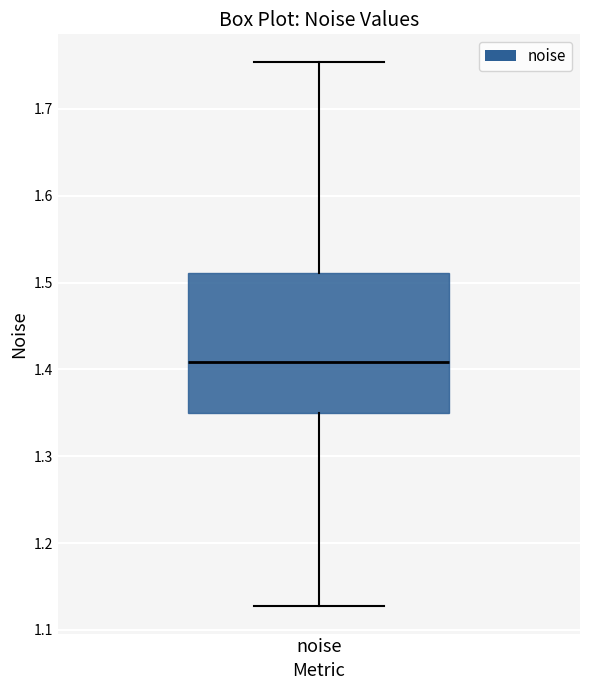

Read this box plot against the y-axis: the position of the median line, the range covered by the box, and the ends of both whiskers. The values are not printed on the chart, so give them approximately, as read against the axis.

median 1.41, box 1.35 to 1.51, whiskers 1.13 to 1.75